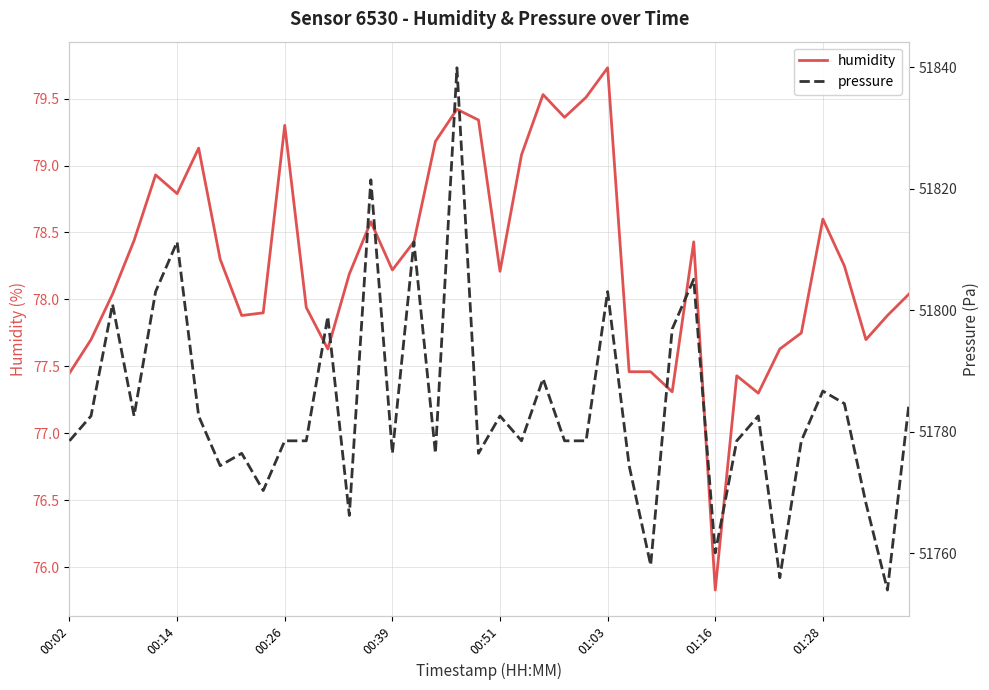

How many data points in humidity are above 78?

24